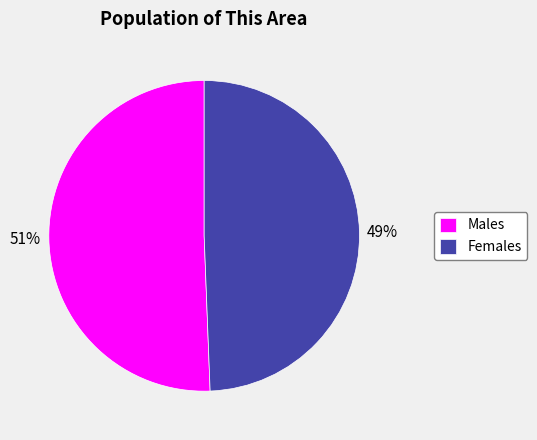

What is the ratio of the value at Females to the value at Males?

1.0